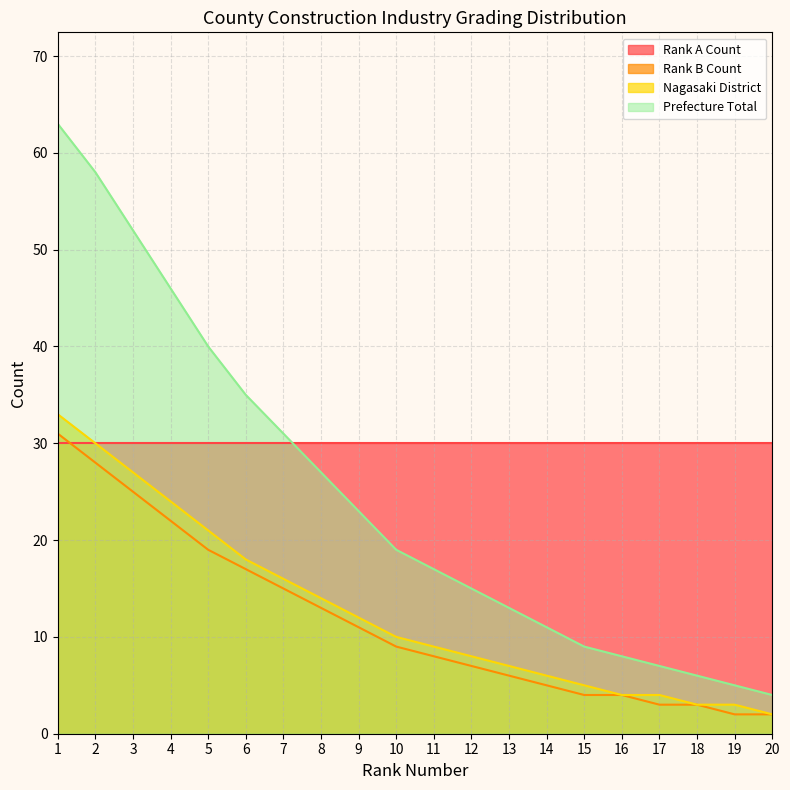

What is the value of the Rank B Count point at the 20th from the left?

2